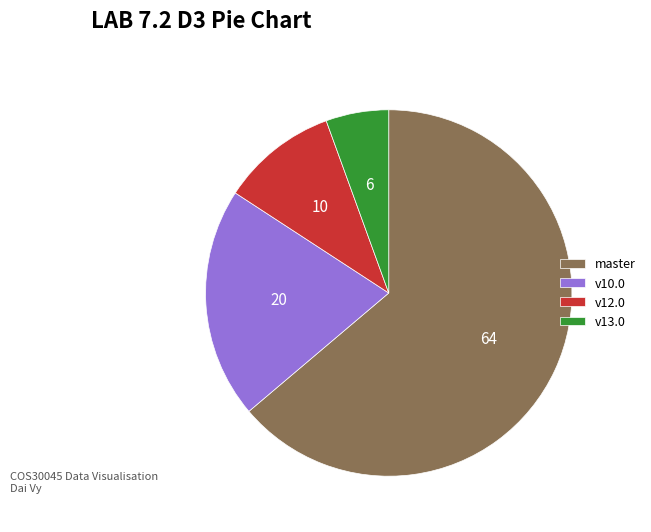

Does v13.0 account for over 50% of the chart?

No